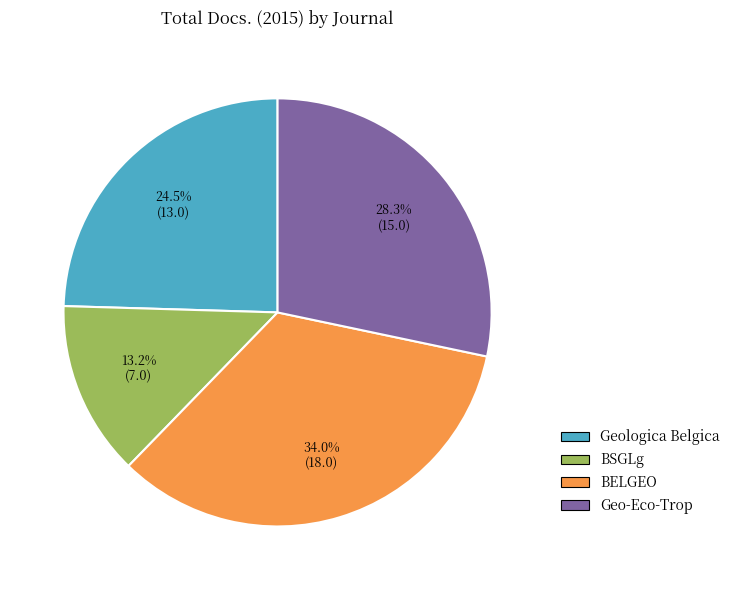

To the nearest percent, what is the difference between the largest and smallest slice percentages?

21%